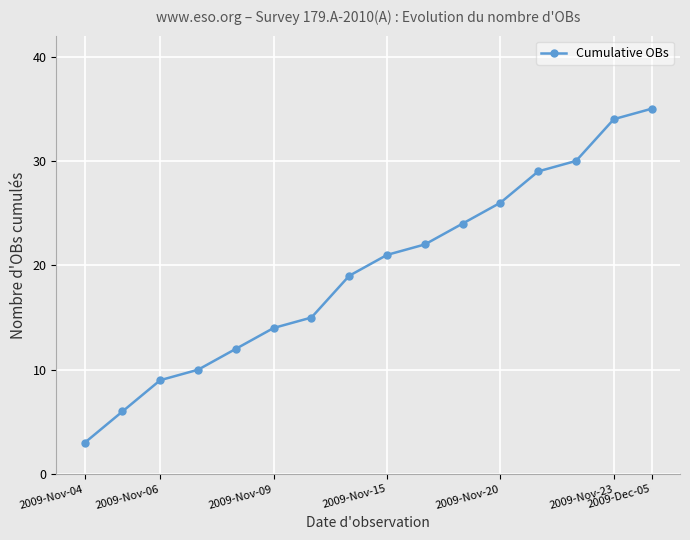

Reading right to left, transcribe all the data shown in this chart.

35	34	30	29	26	24	22	21	19	15	14	12	10	9	6	3